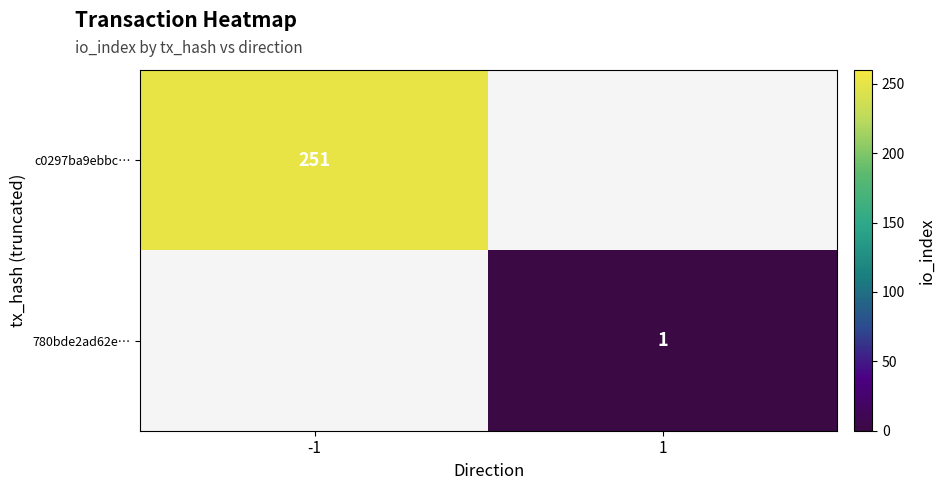

Is it true that 780bde2ad62e… equals 2 at 1?

False